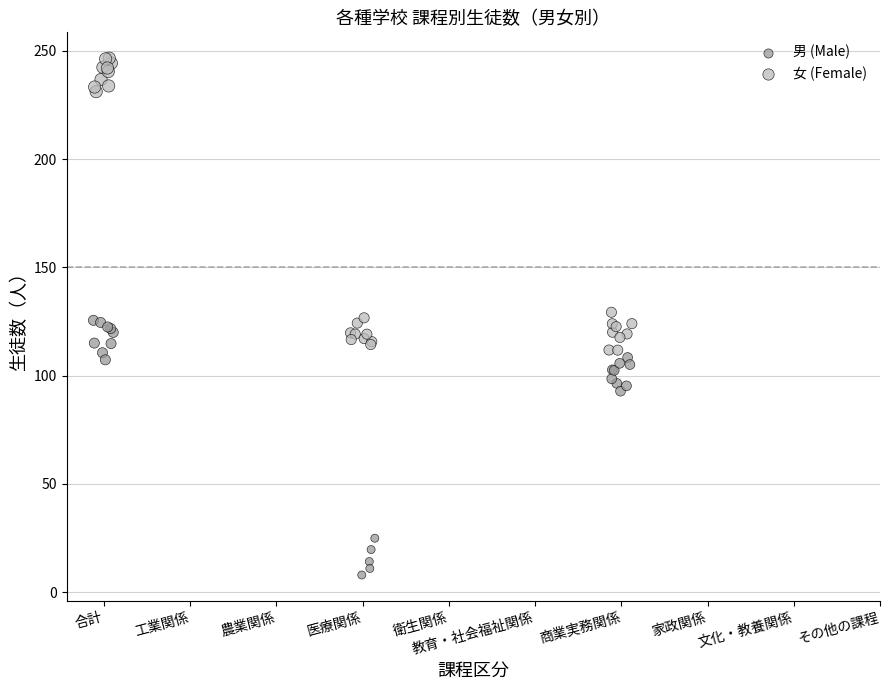

Which series contains the highest Y value?

女 (Female)